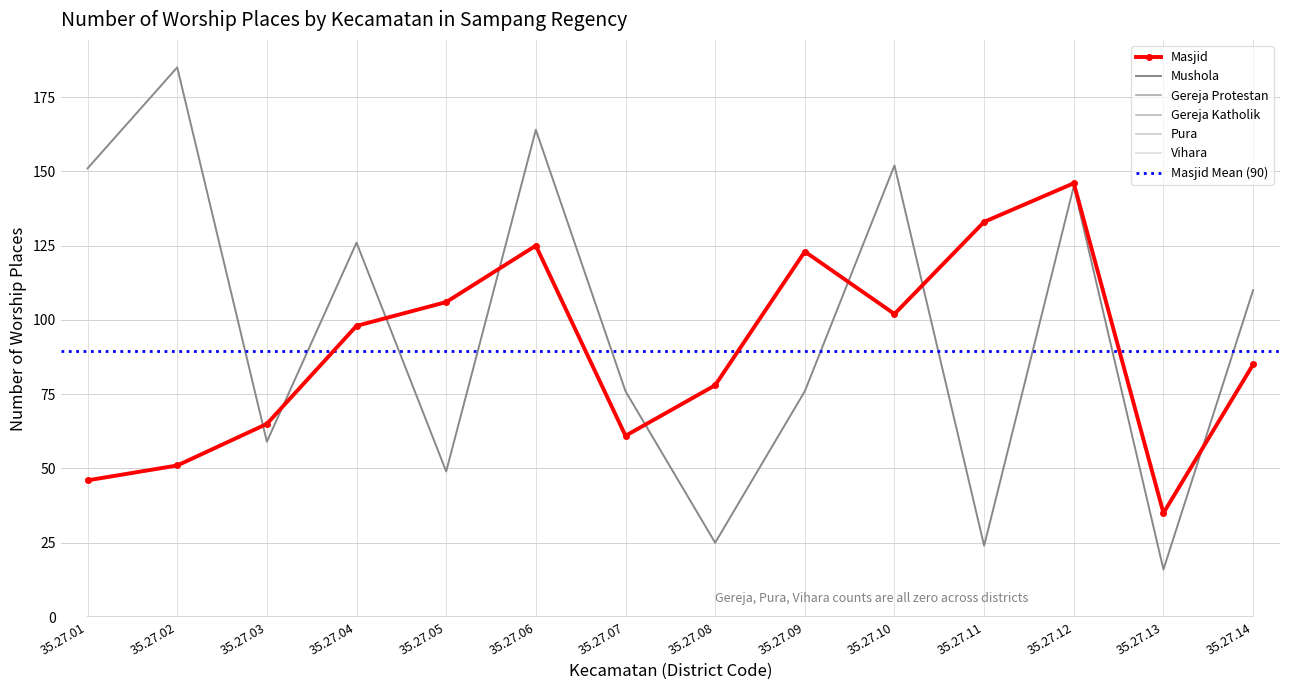

At which label is Masjid closest to 90?

35.27.14